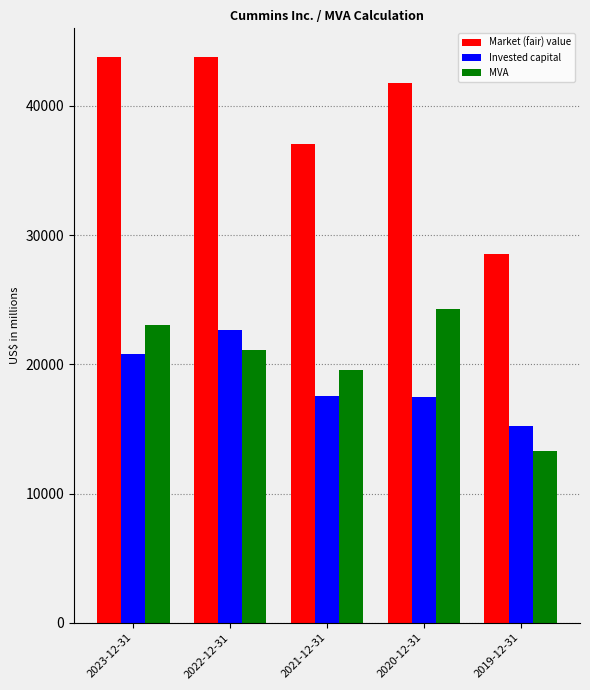

True or false: MVA has a value of 21140 at 2022-12-31.

True